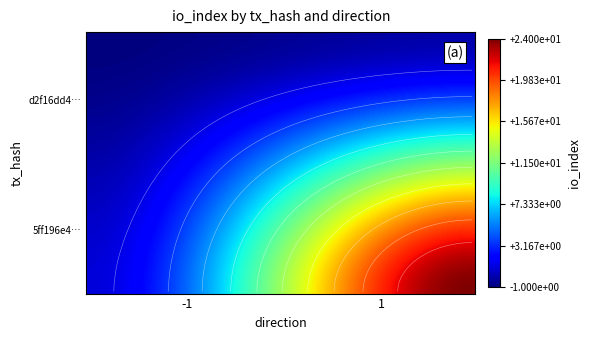

Reading right to left, what are all the values shown in this chart?

d2f16dd41a278314b9341aae8ba7b587f5ddf96: 1=0	-1=-1
5ff196e454fa399082cd69698d11b553ea39328: 1=24	-1=1